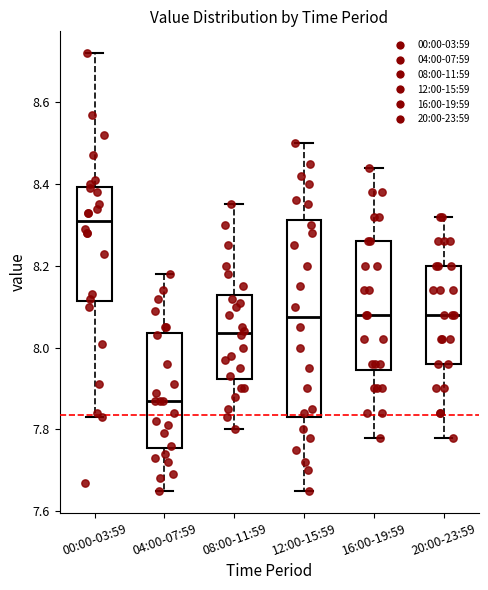

Comparing the boxes themselves (not the whiskers), which one is the tallest?

12:00-15:59